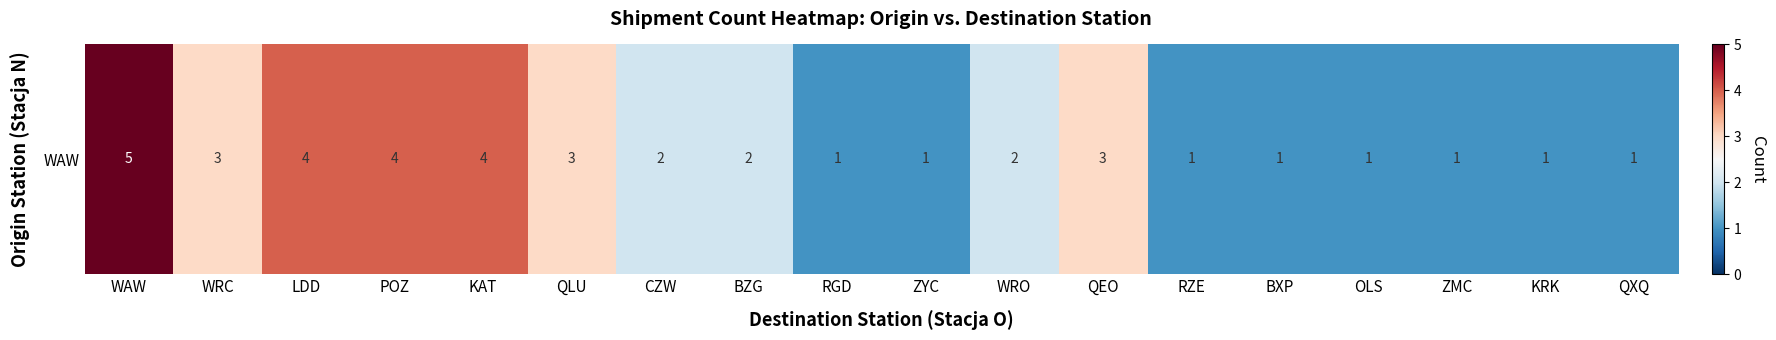

What is the maximum value shown in the chart?

5